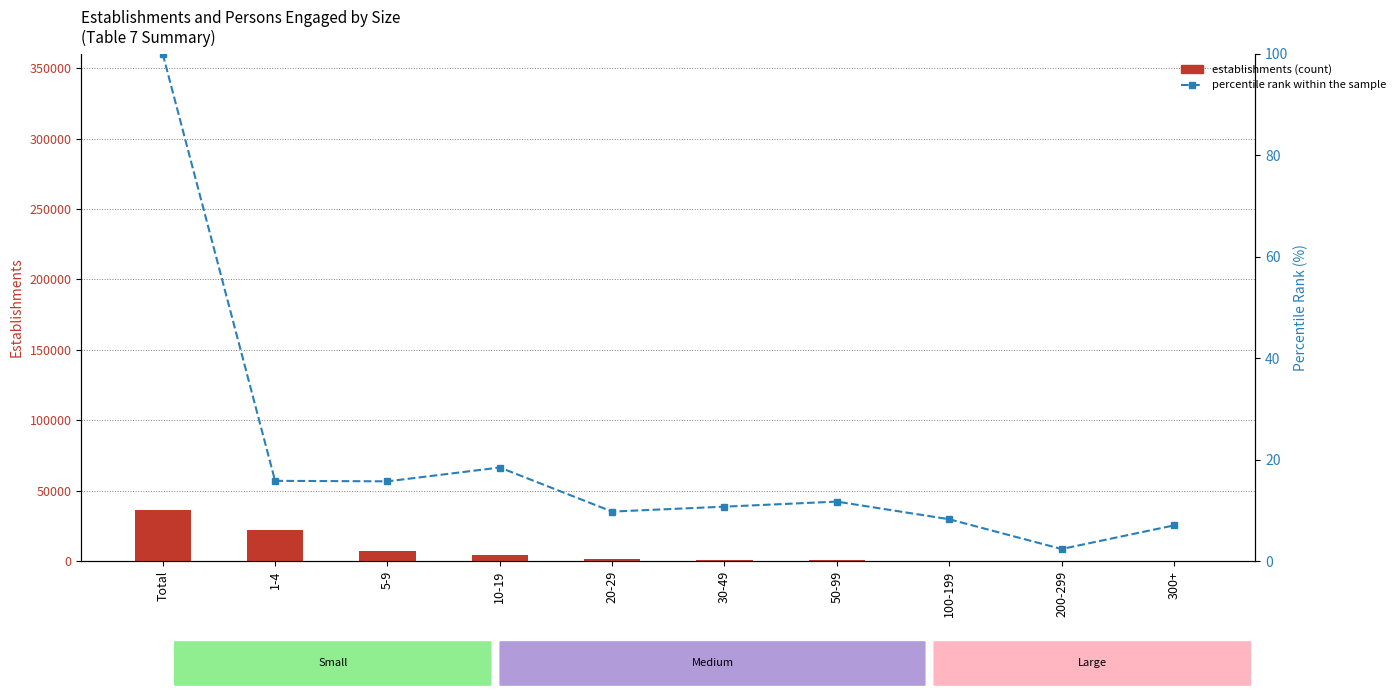

True or false: establishments has a value of 2301.4 at 10-19.

False